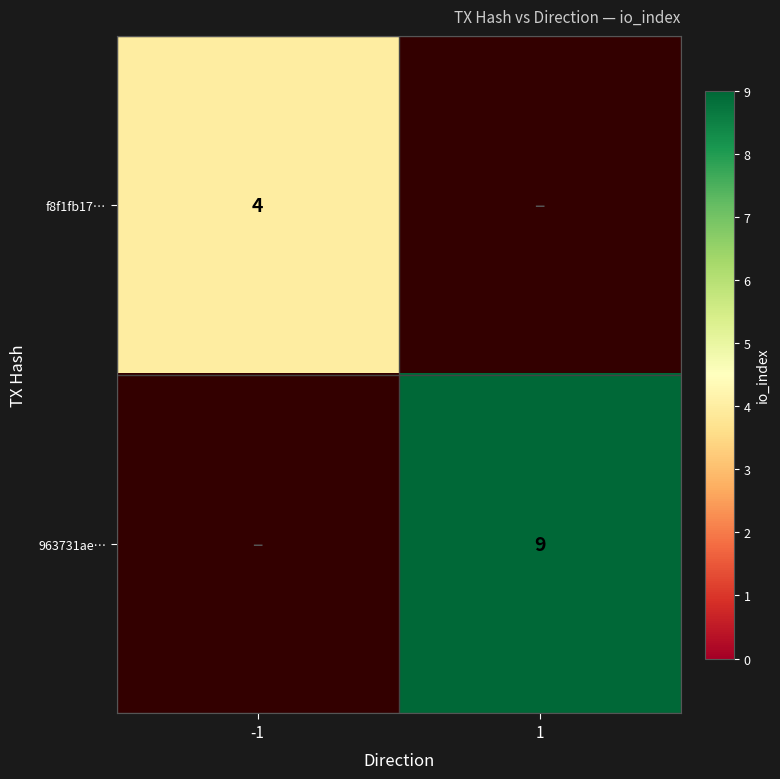

Is the value of f8f1fb17… at -1 greater than the value of 963731ae… at 1?

No